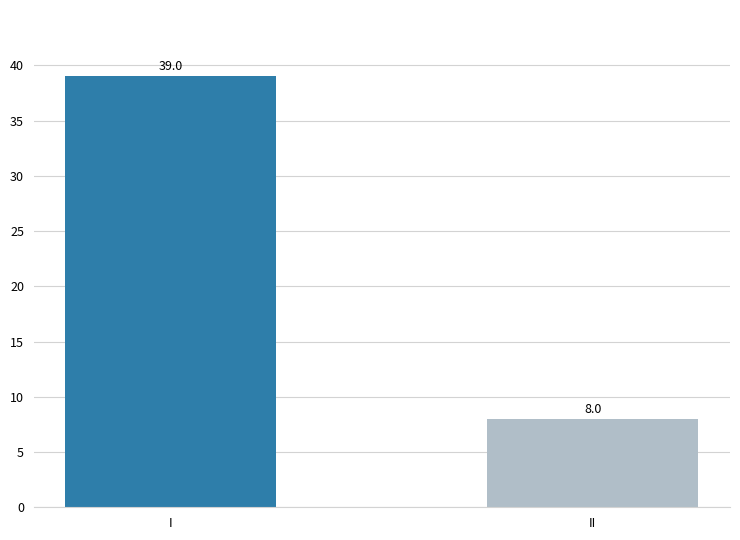

Which category has the lowest value across all series?

II